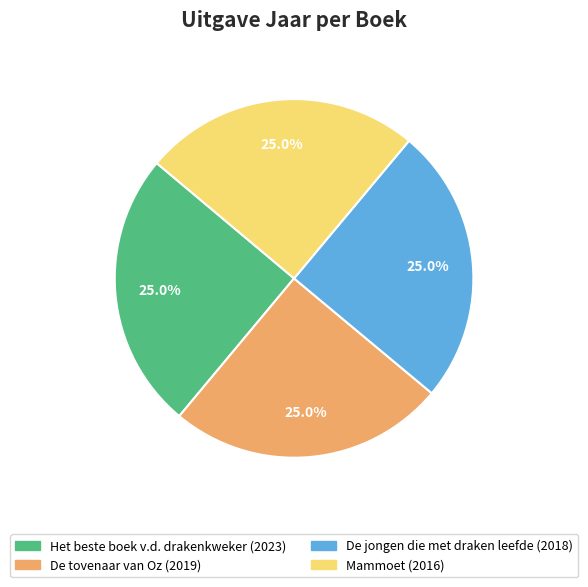

How many slices are in this pie chart?

4